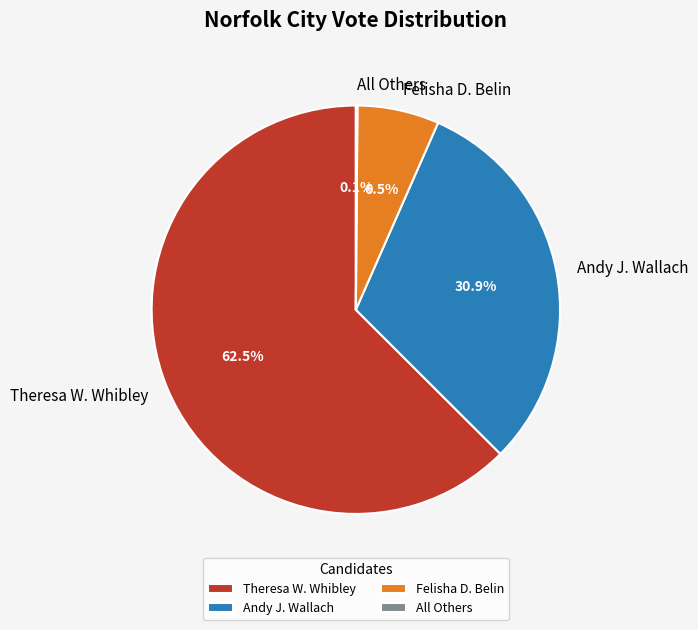

Does Felisha D. Belin account for over 50% of the chart?

No